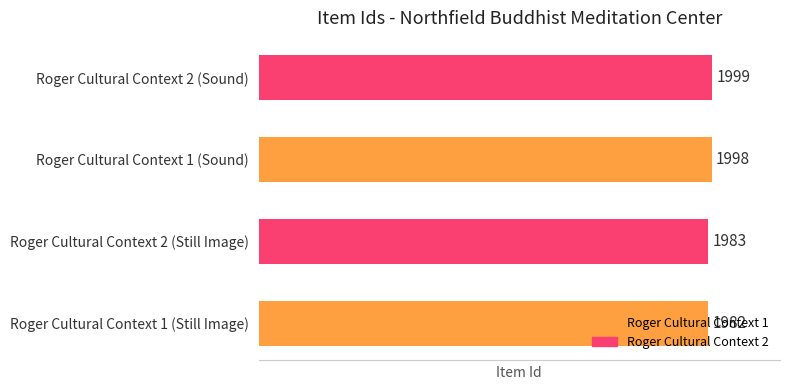

The value at Roger Cultural Context 2 (Still Image) is 1983. True or false?

True